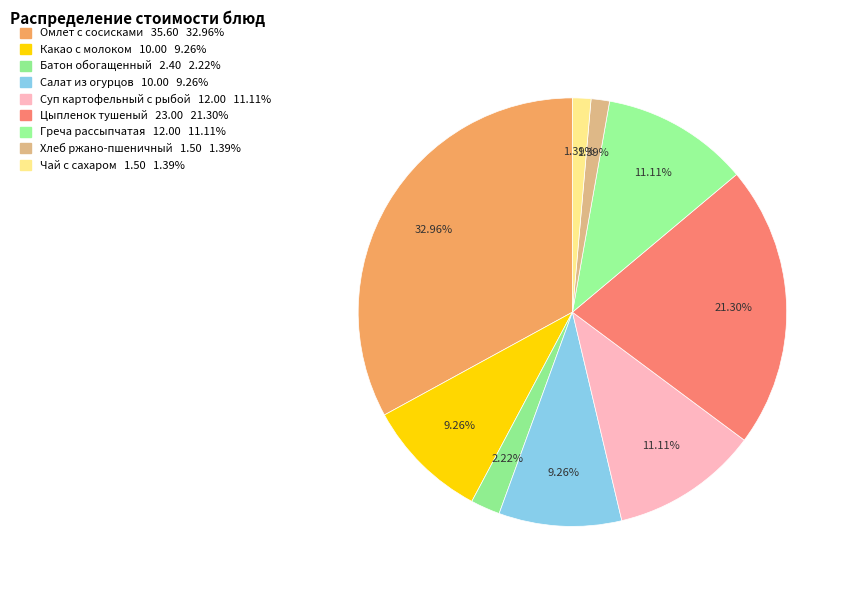

Do Цыпленок тушеный and Суп картофельный с рыбой together represent more than half of the pie?

No